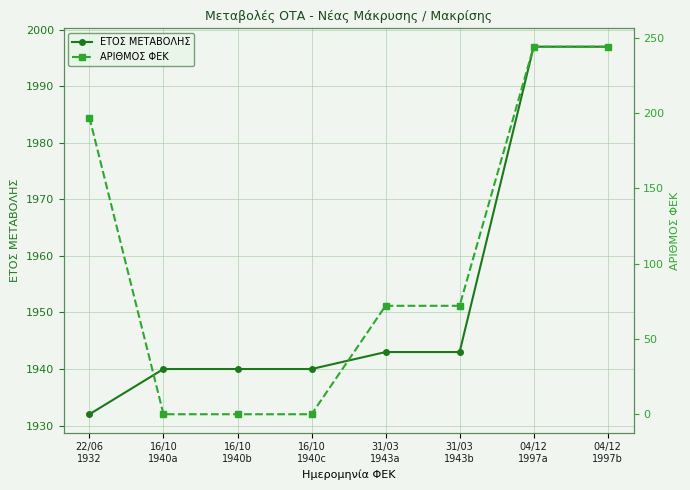

True or false: ΕΤΟΣ ΜΕΤΑΒΟΛΗΣ and ΑΡΙΘΜΟΣ ΦΕΚ intersect in this chart.

False